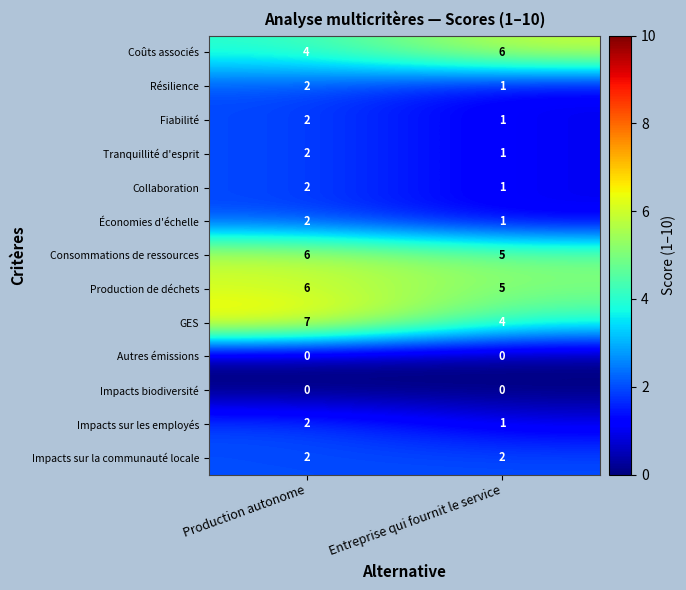

What is the average value of the Consommations de ressources series?

6